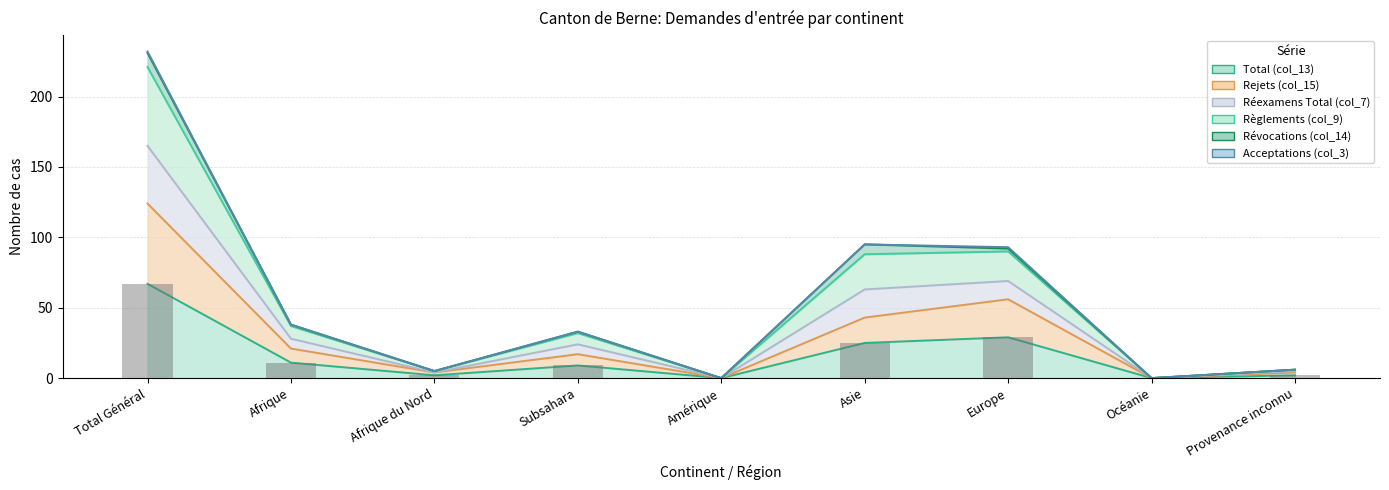

What is the average value of the Règlements (col_9) series?

56